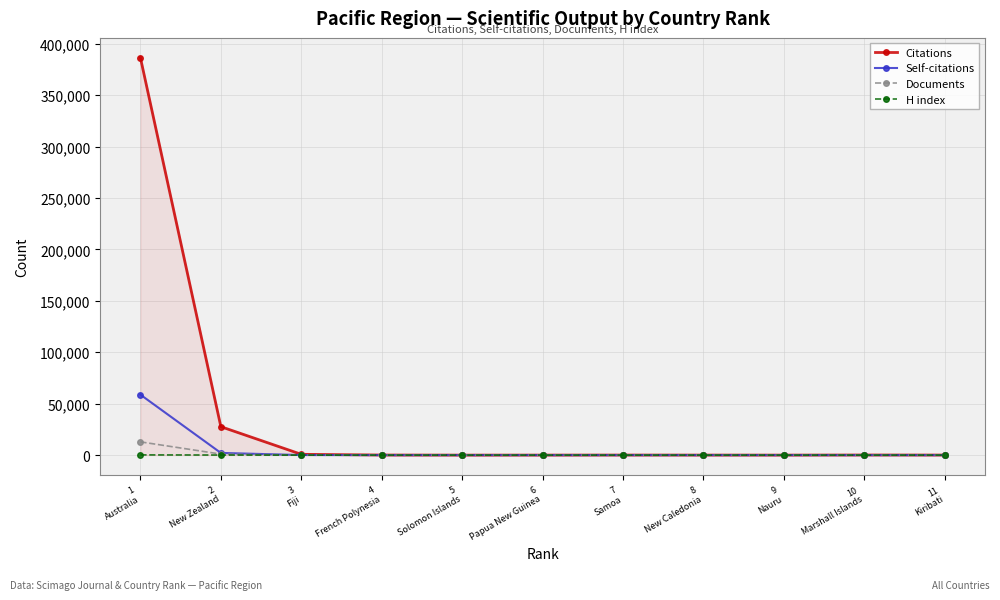

What is the value of the Documents point at the 3rd from the left?

41